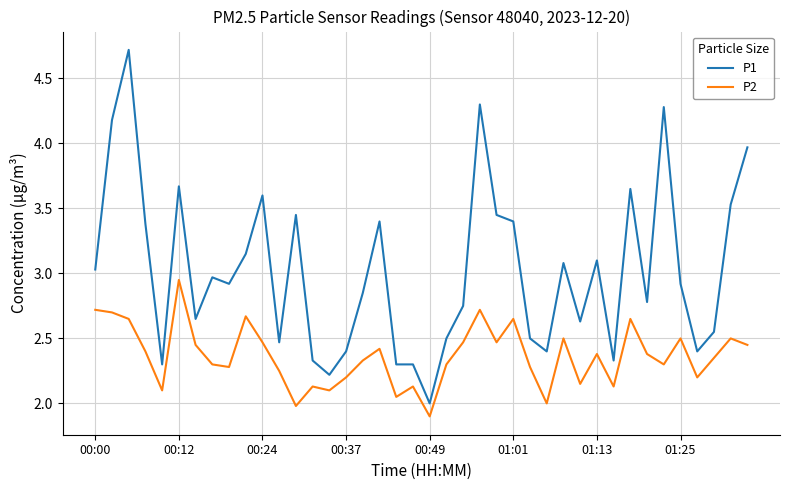

What is the minimum value for P2?

1.9